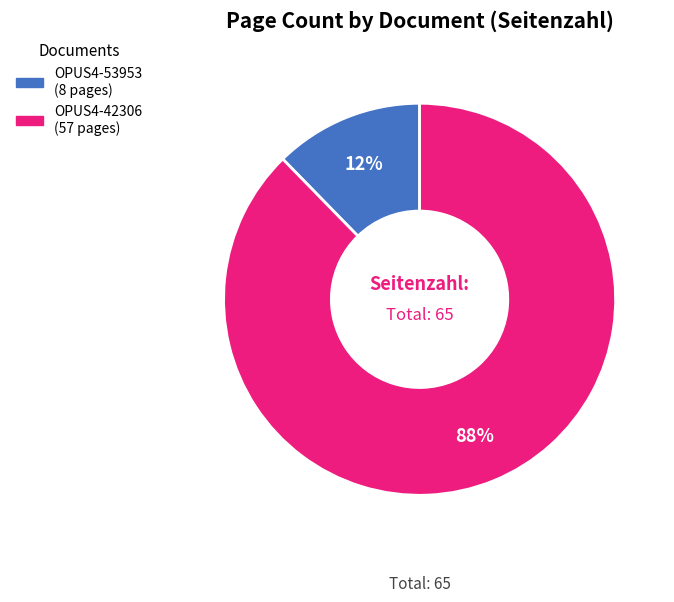

Between OPUS4-53953 and OPUS4-42306, which is larger?

OPUS4-42306